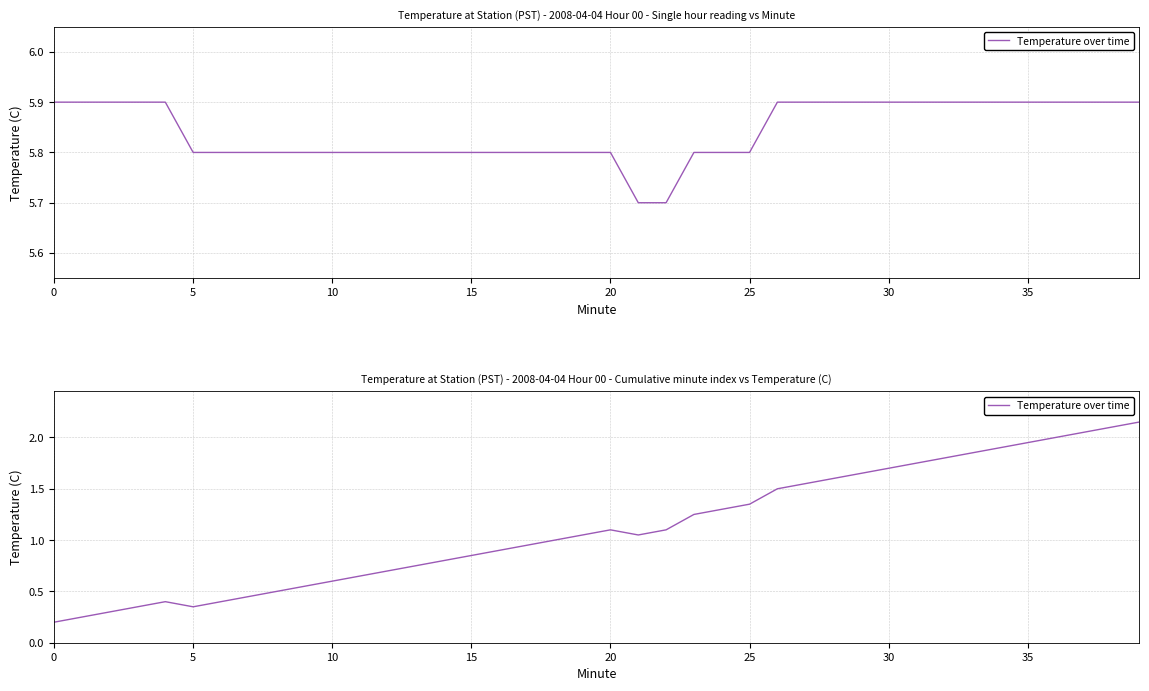

What is the sum of the values at 19 and 39?

3.2